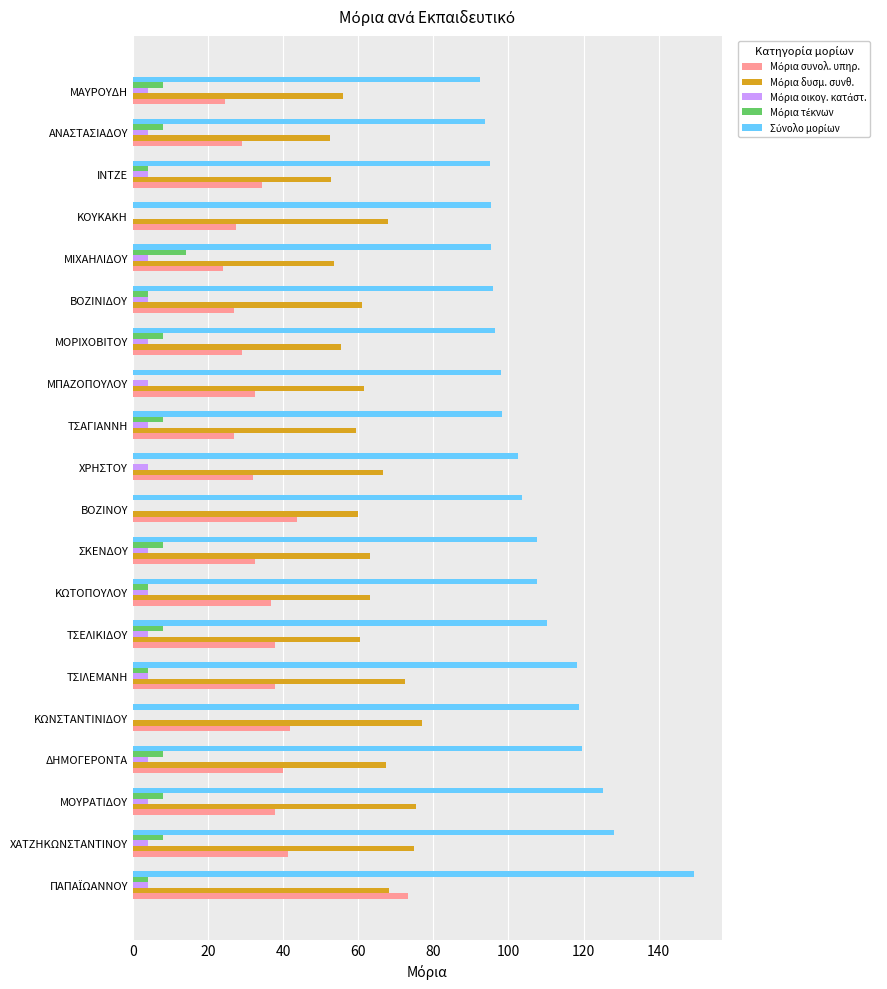

What is the total value across all series at ΔΗΜΟΓΕΡΟΝΤΑ?

239.0